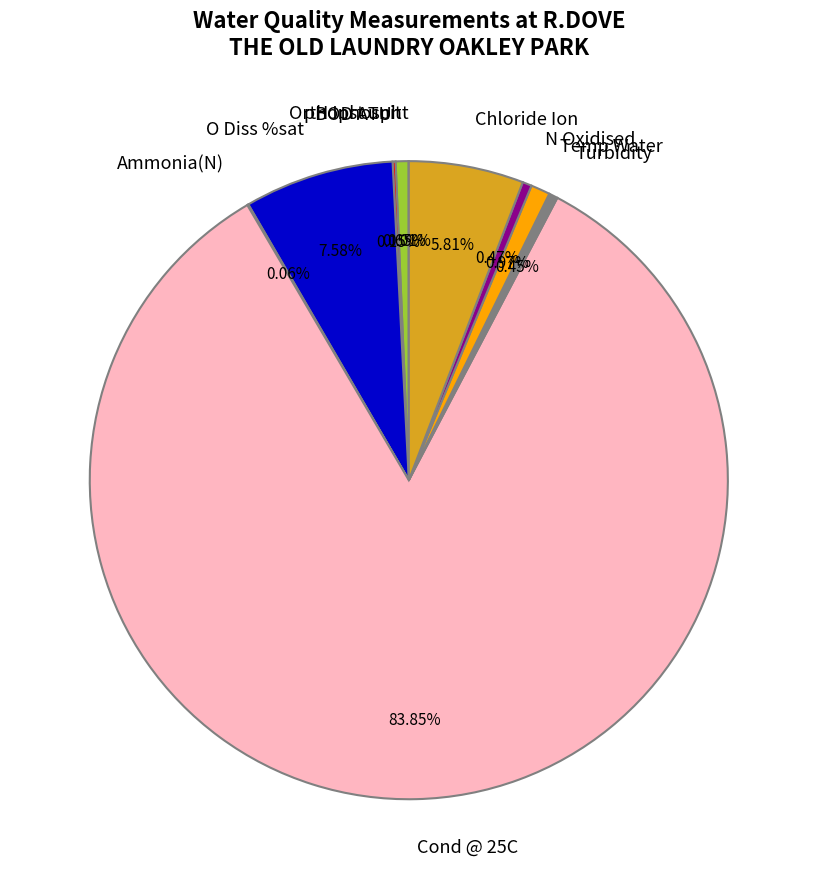

To the nearest percent, what percentage of the pie is Chloride Ion?

6%